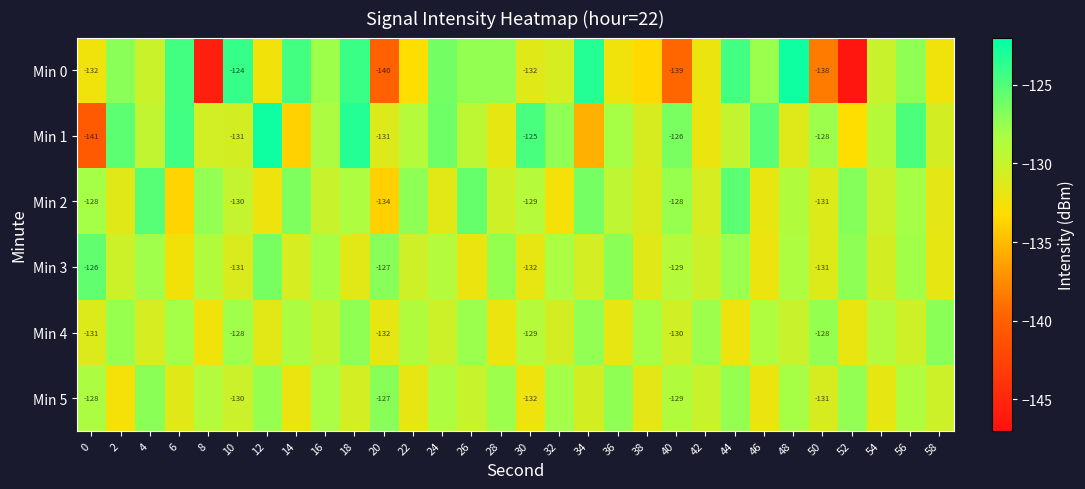

At which category is the sum across all series the highest?

18